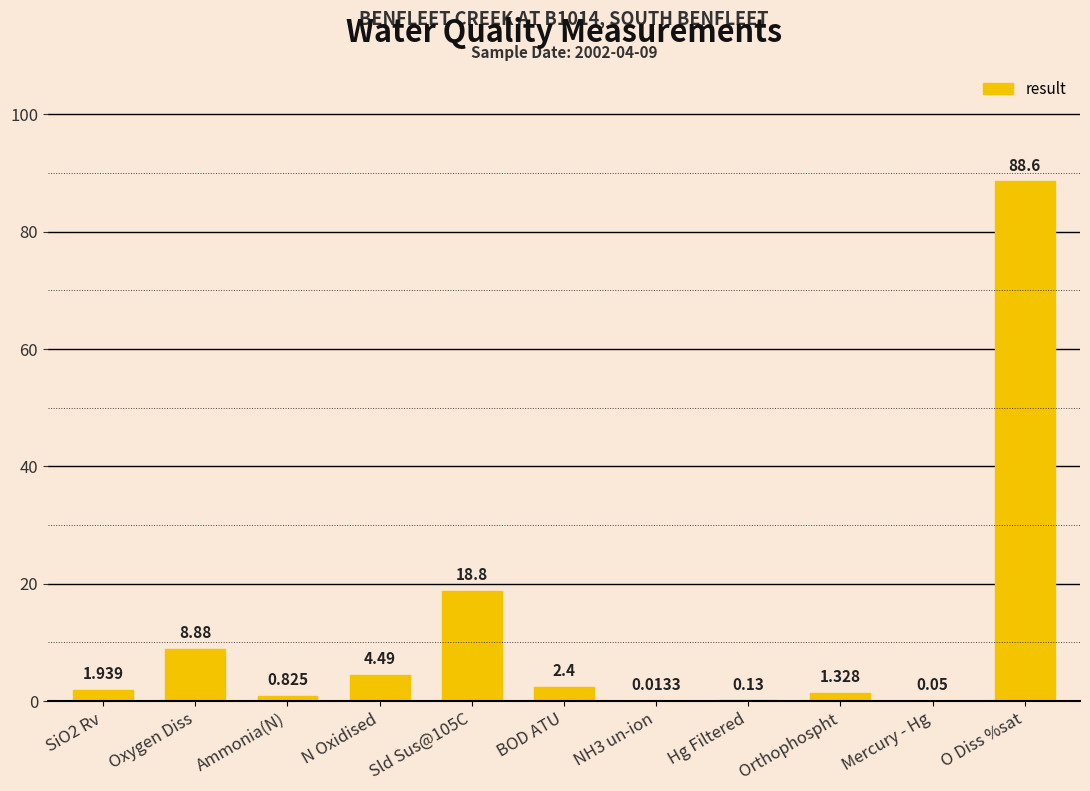

At which category does the chart reach its peak across all series?

O Diss %sat